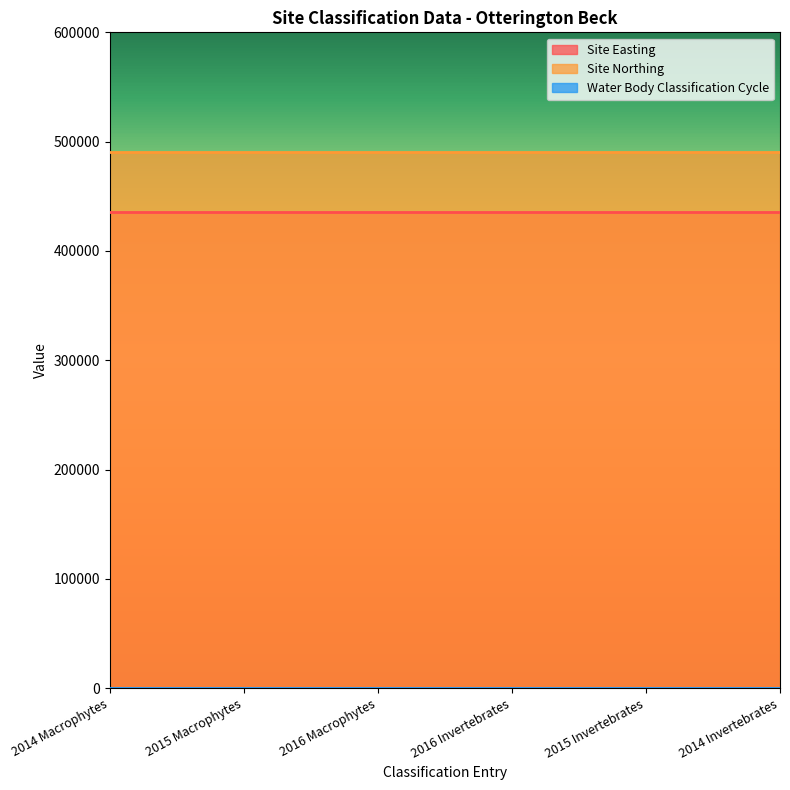

Count the number of data series in this chart.

3